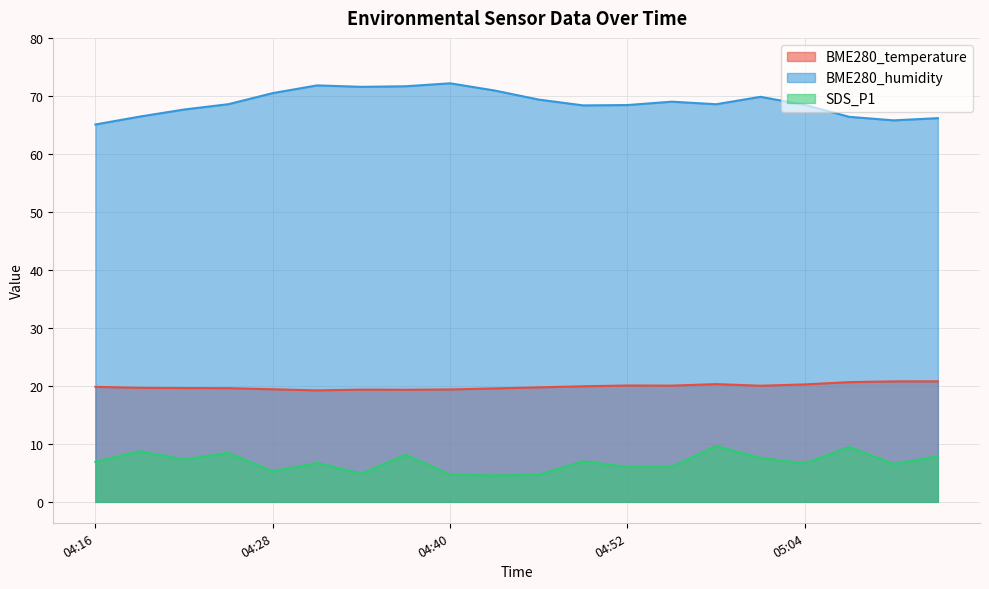

True or false: BME280_humidity has more than 0 interior local peaks.

True